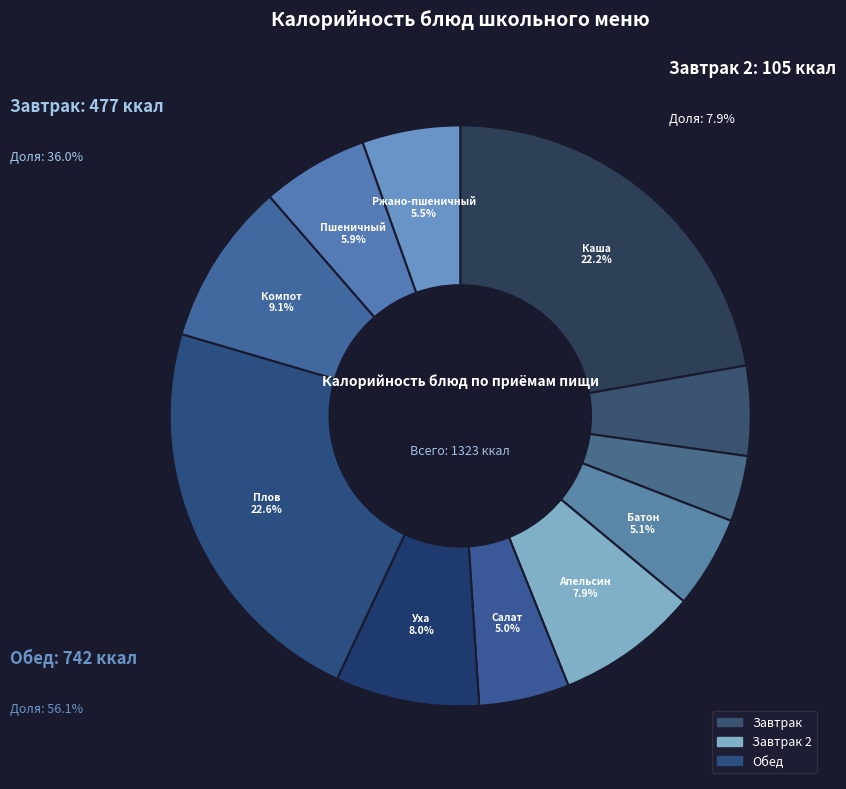

To the nearest percent, what portion does Чай с сахаром represent?

4%